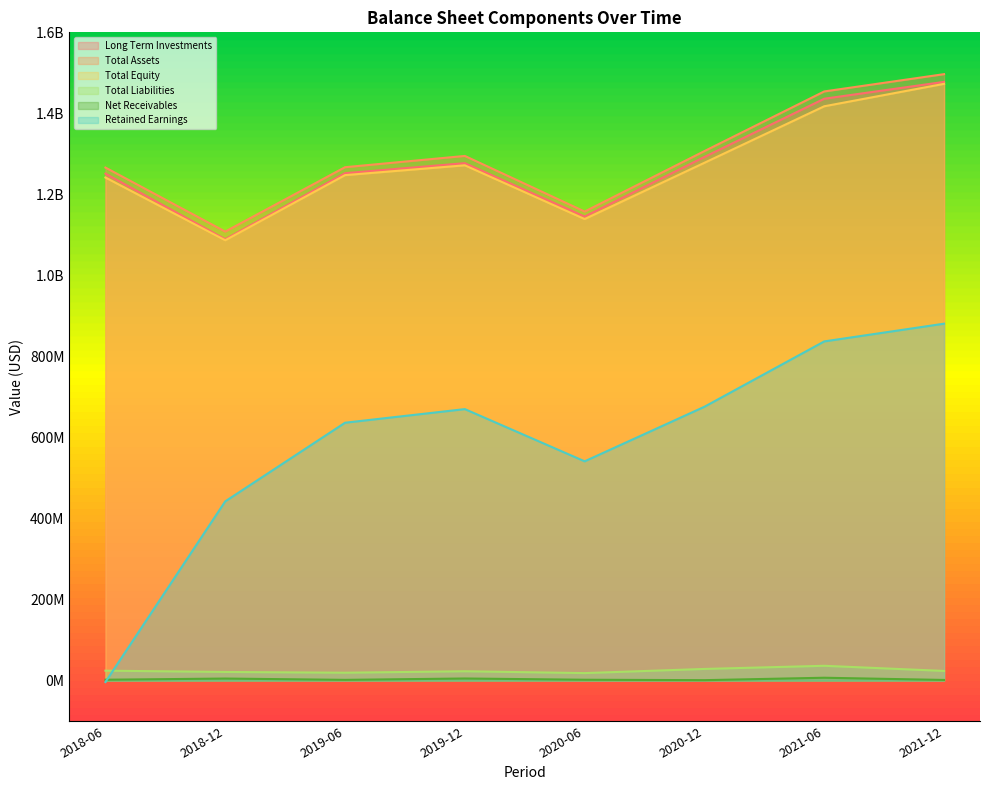

Does the chart have visible grid lines?

No